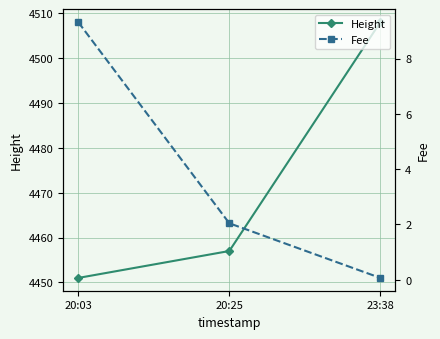

Count the number of categories in the chart.

3